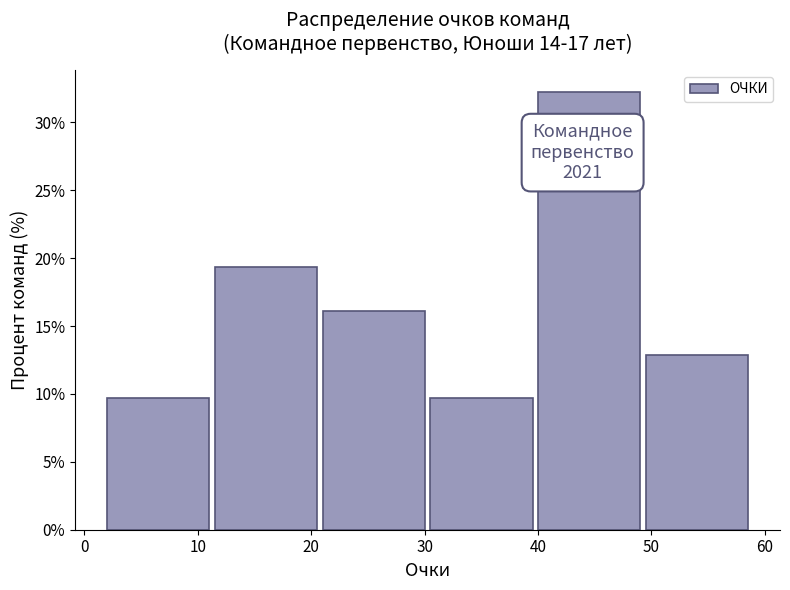

Over which range of the x-axis is the bar tallest?

40.0 to 49.5